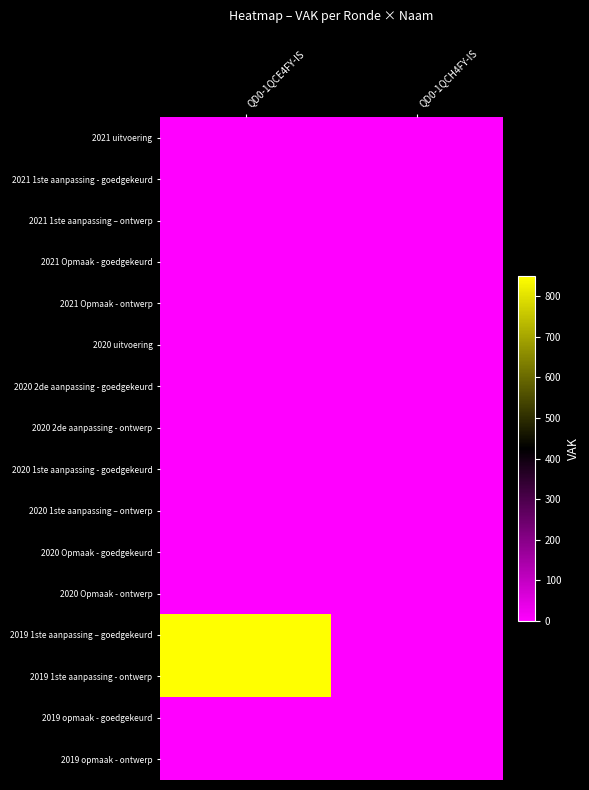

Reading right to left, what are all the values shown in this chart?

2021 uitvoering: QD0-1QCH4FY-IS=0	QD0-1QCE4FY-IS=0
2021 1ste aanpassing - goedgekeurd: QD0-1QCH4FY-IS=0	QD0-1QCE4FY-IS=0
2021 1ste aanpassing – ontwerp: QD0-1QCH4FY-IS=0	QD0-1QCE4FY-IS=0
2021 Opmaak - goedgekeurd: QD0-1QCH4FY-IS=0	QD0-1QCE4FY-IS=0
2021 Opmaak - ontwerp: QD0-1QCH4FY-IS=0	QD0-1QCE4FY-IS=0
2020 uitvoering: QD0-1QCH4FY-IS=0	QD0-1QCE4FY-IS=0
2020 2de aanpassing - goedgekeurd: QD0-1QCH4FY-IS=0	QD0-1QCE4FY-IS=0
2020 2de aanpassing - ontwerp: QD0-1QCH4FY-IS=0	QD0-1QCE4FY-IS=0
2020 1ste aanpassing - goedgekeurd: QD0-1QCH4FY-IS=0	QD0-1QCE4FY-IS=0
2020 1ste aanpassing – ontwerp: QD0-1QCH4FY-IS=0	QD0-1QCE4FY-IS=0
2020 Opmaak - goedgekeurd: QD0-1QCH4FY-IS=0	QD0-1QCE4FY-IS=0
2020 Opmaak - ontwerp: QD0-1QCH4FY-IS=0	QD0-1QCE4FY-IS=0
2019 1ste aanpassing – goedgekeurd: QD0-1QCH4FY-IS=0	QD0-1QCE4FY-IS=850
2019 1ste aanpassing - ontwerp: QD0-1QCH4FY-IS=0	QD0-1QCE4FY-IS=850
2019 opmaak - goedgekeurd: QD0-1QCH4FY-IS=0	QD0-1QCE4FY-IS=0
2019 opmaak - ontwerp: QD0-1QCH4FY-IS=0	QD0-1QCE4FY-IS=0